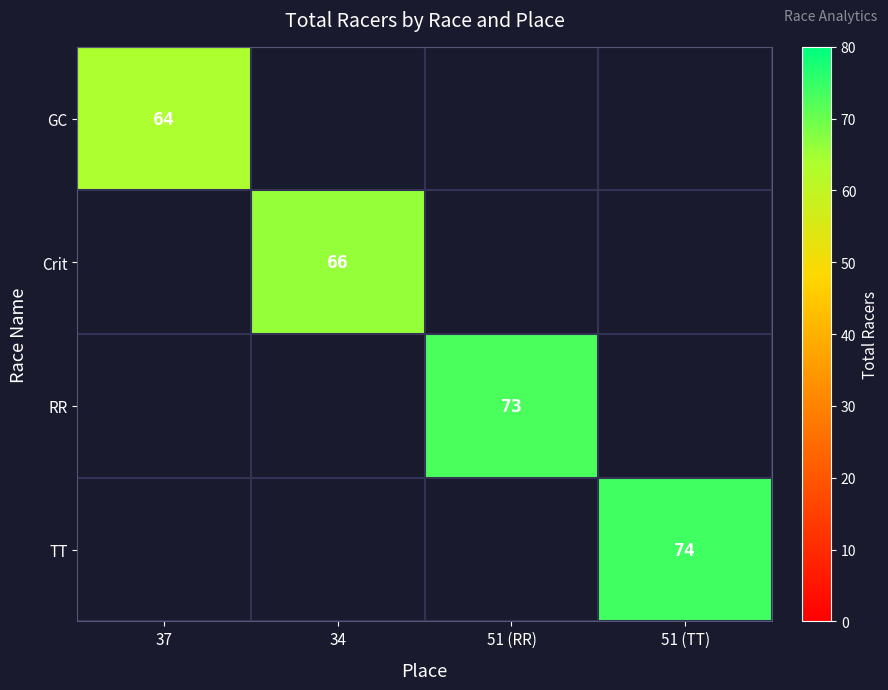

What is the maximum value shown in the chart?

74.0